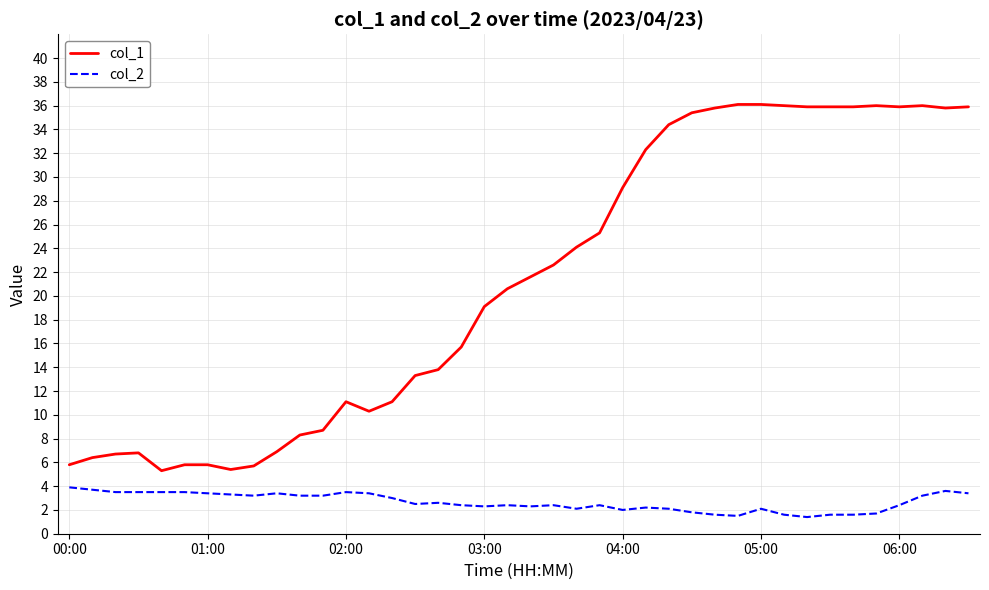

Which series has the largest range (max minus min)?

col_1